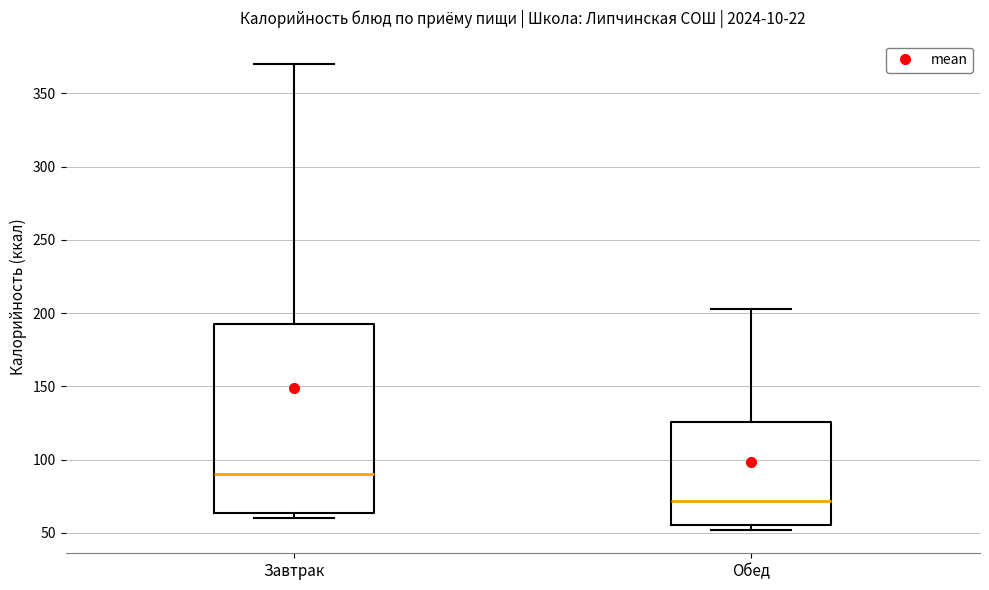

Reading left to right, transcribe this box plot: for each box, give where its median line is, the range the box spans, and where its two whiskers end, as read against the y-axis. The values are not printed on the chart, so give them approximately, as read against the axis.

Завтрак: median 90, box 65 to 195, whiskers 60 to 370
Обед: median 70, box 55 to 125, whiskers 50 to 200